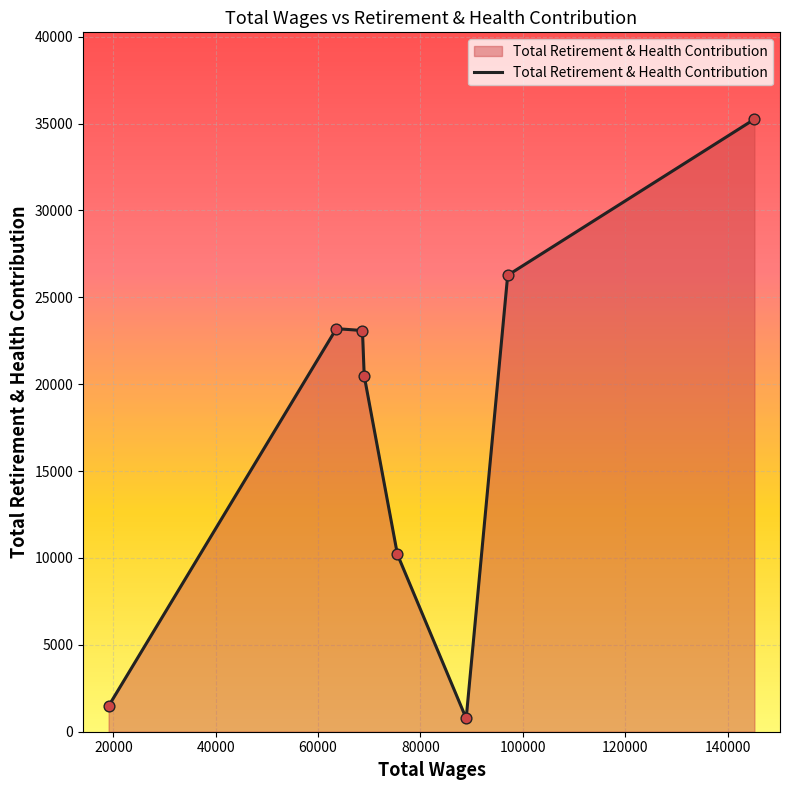

What is the difference between the maximum and minimum values?

34483